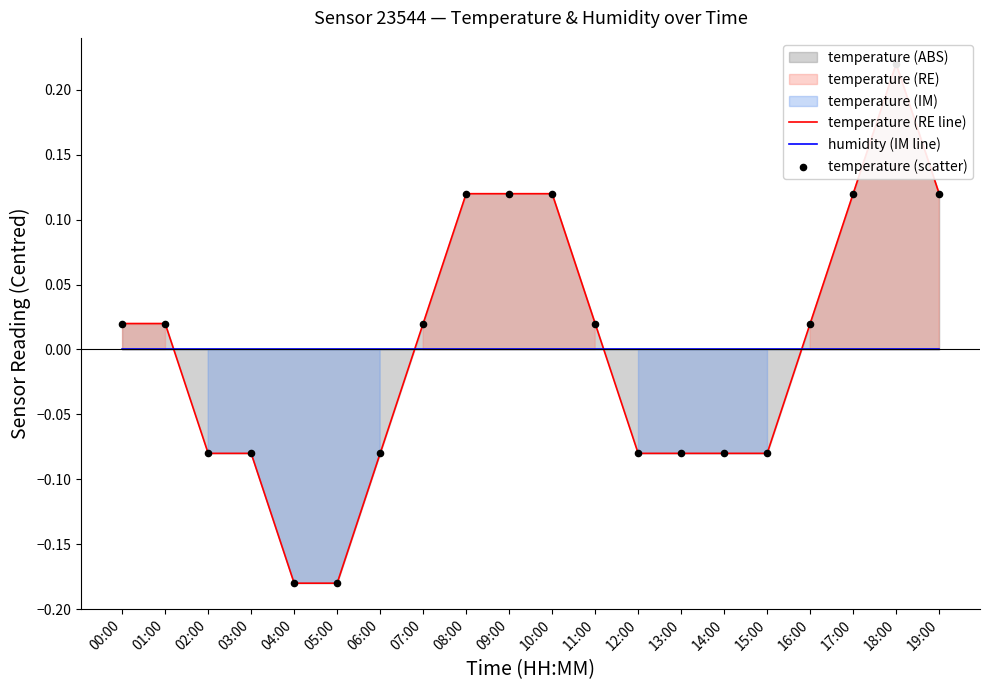

Which series reaches the maximum Y coordinate?

temperature (RE line)